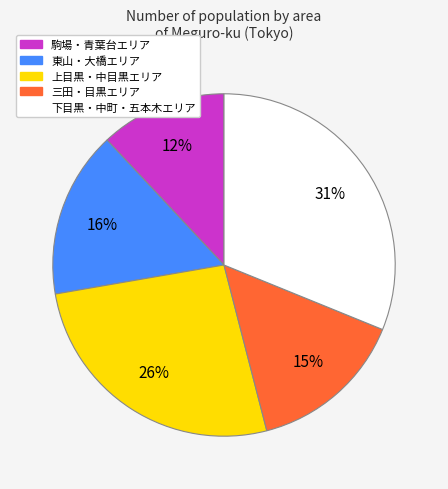

To the nearest percent, what is the average slice percentage?

20%